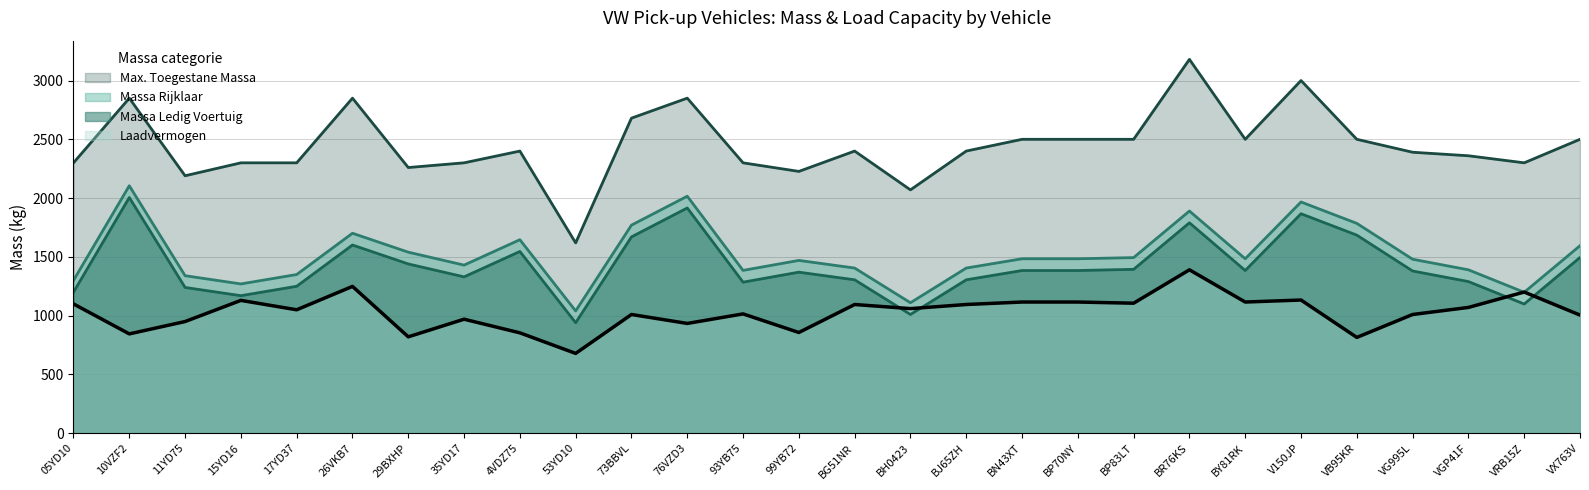

True or false: massa_rijklaar has more than 2 interior local peaks.

True